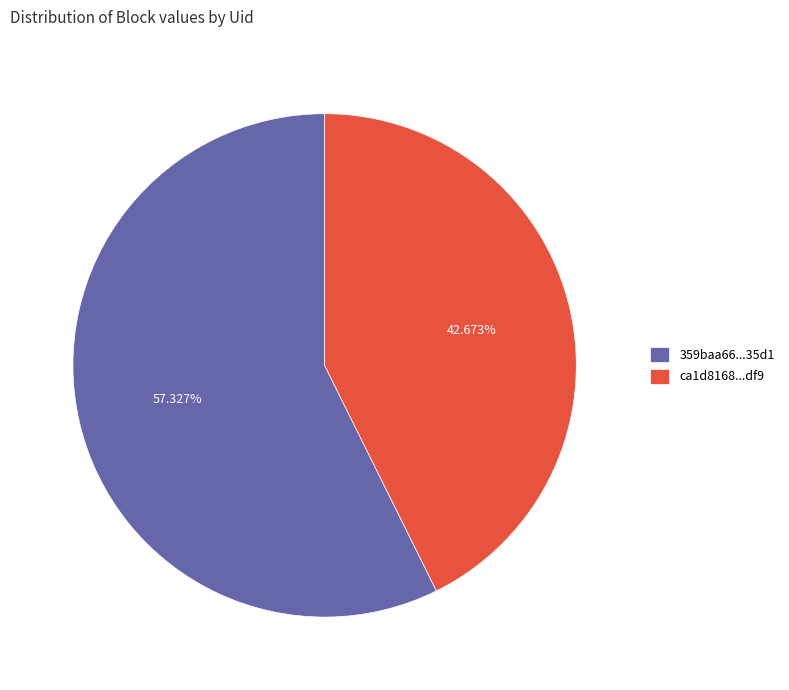

Is the sum of 359baa66...35d1 and ca1d8168...df9 greater than half?

Yes